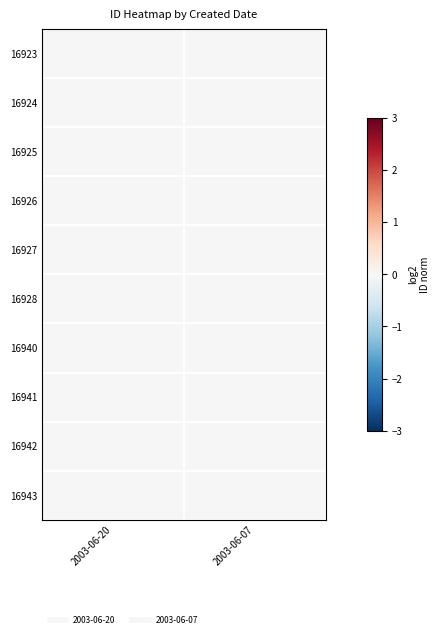

Which series has the largest total across all categories?

16943